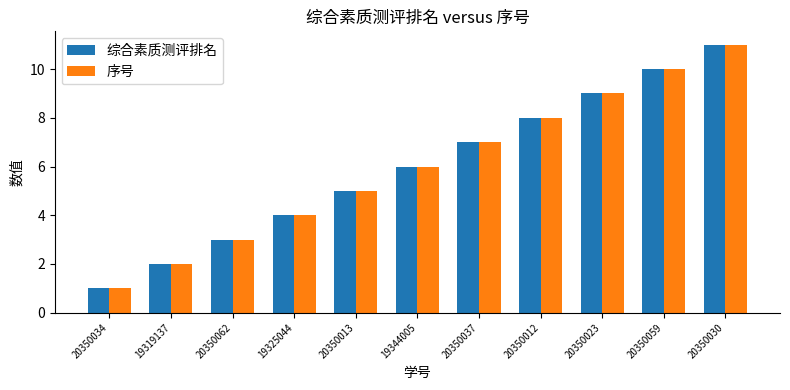

List the labels in order of 序号 value, smallest first.

20350034, 19319137, 20350062, 19325044, 20350013, 19344005, 20350037, 20350012, 20350023, 20350059, 20350030